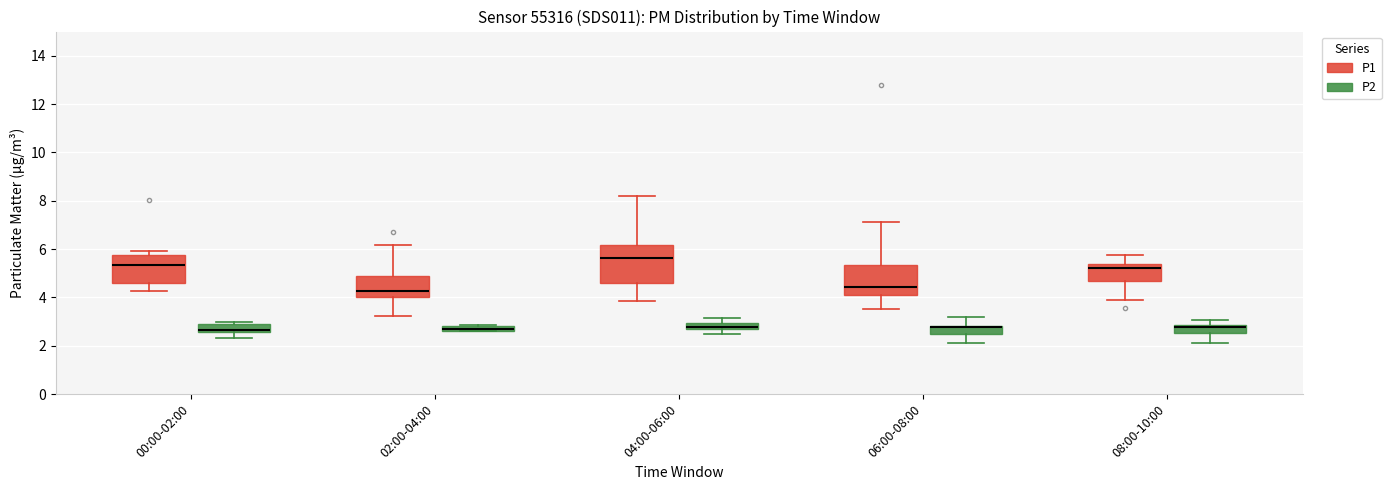

Where is the lower edge of the box for 06:00-08:00 (P1) on the y-axis? The values are not printed on the chart, so give them approximately, as read against the axis.

4.2